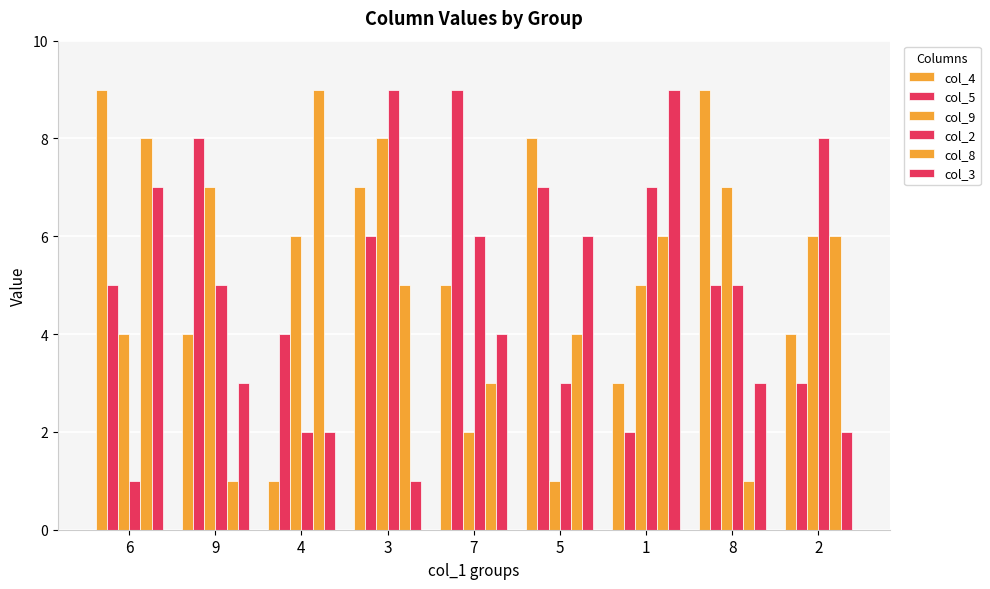

Is it true that col_9 equals 1 at 5?

False